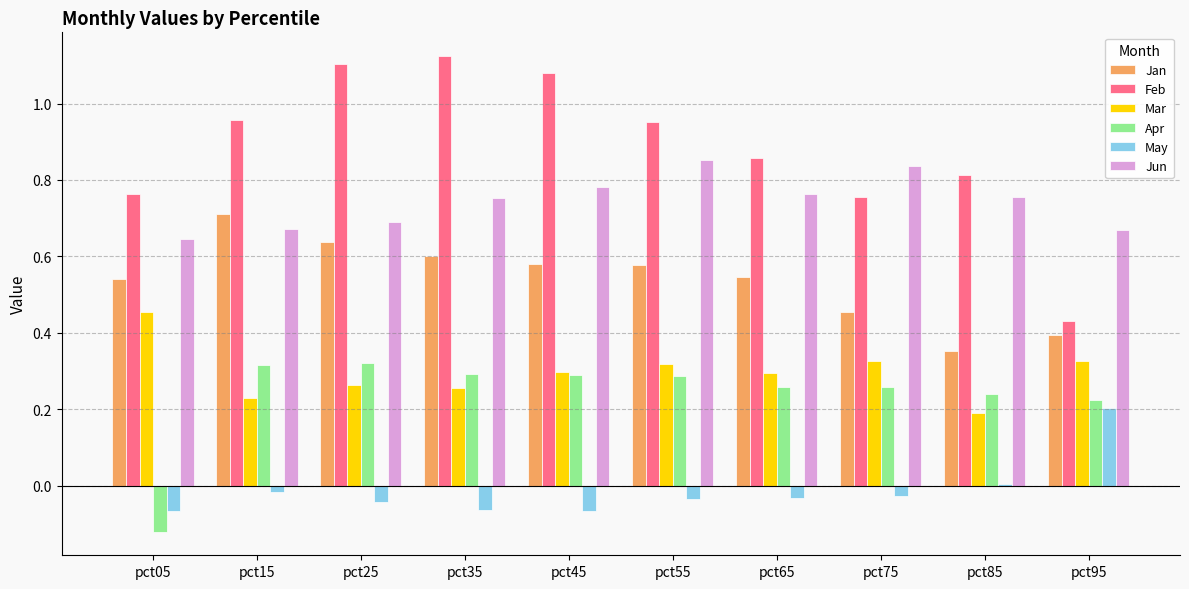

Which category has the lowest value across all series?

pct05